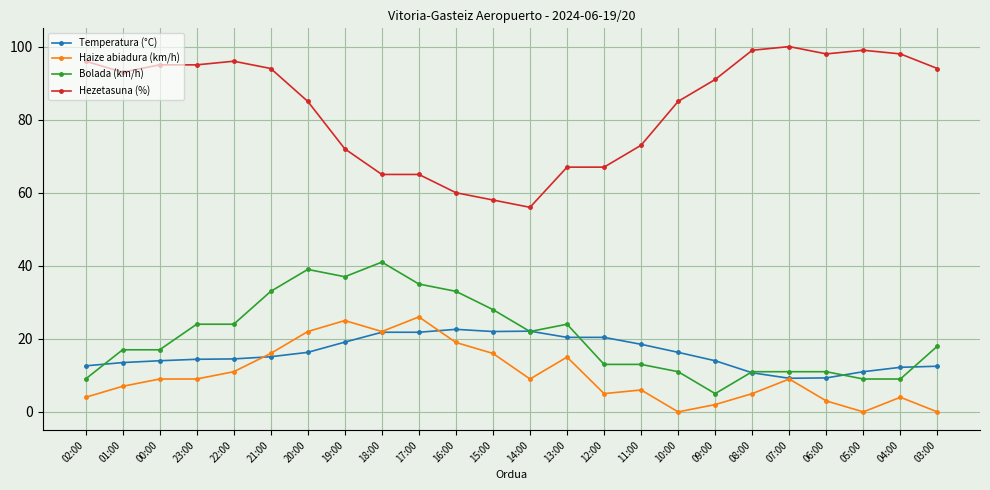

What is the average value of the Bolada (km/h) series?

20.6